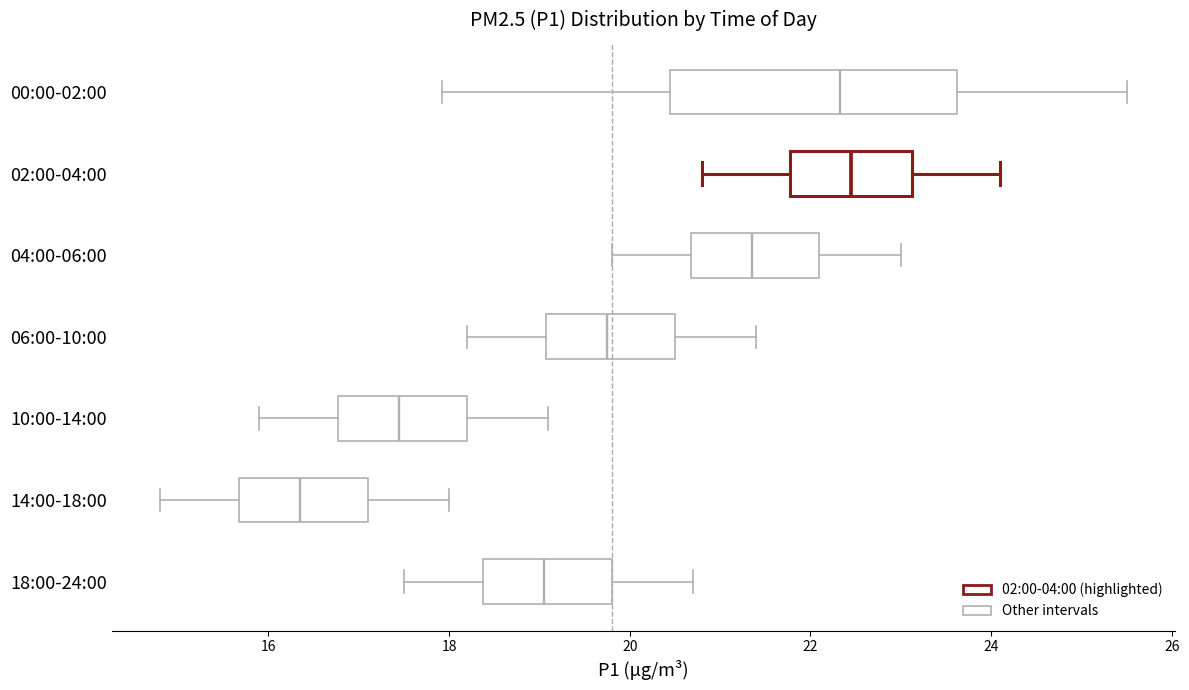

Which box is the widest, from its left edge to its right edge?

00:00-02:00